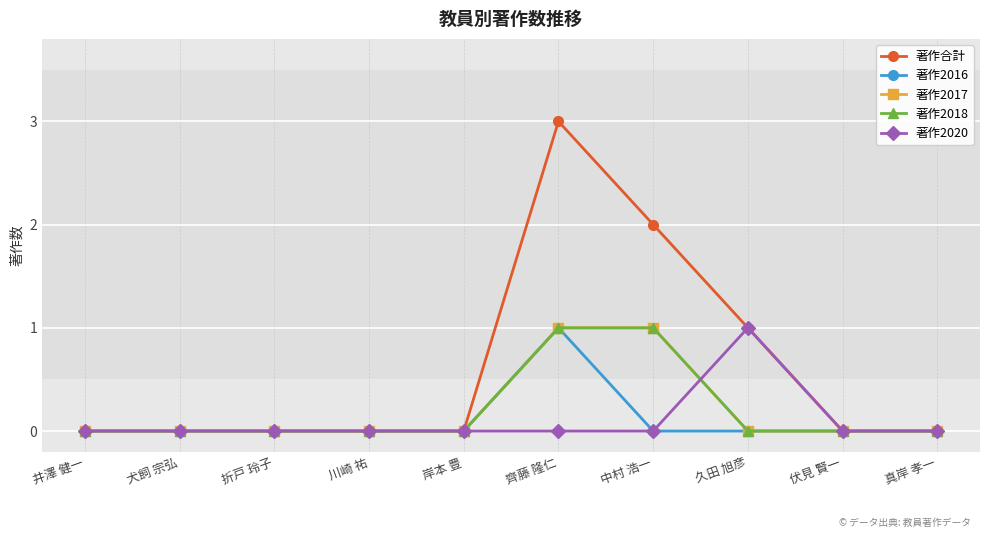

Is this an area chart (filled region under the line)?

No